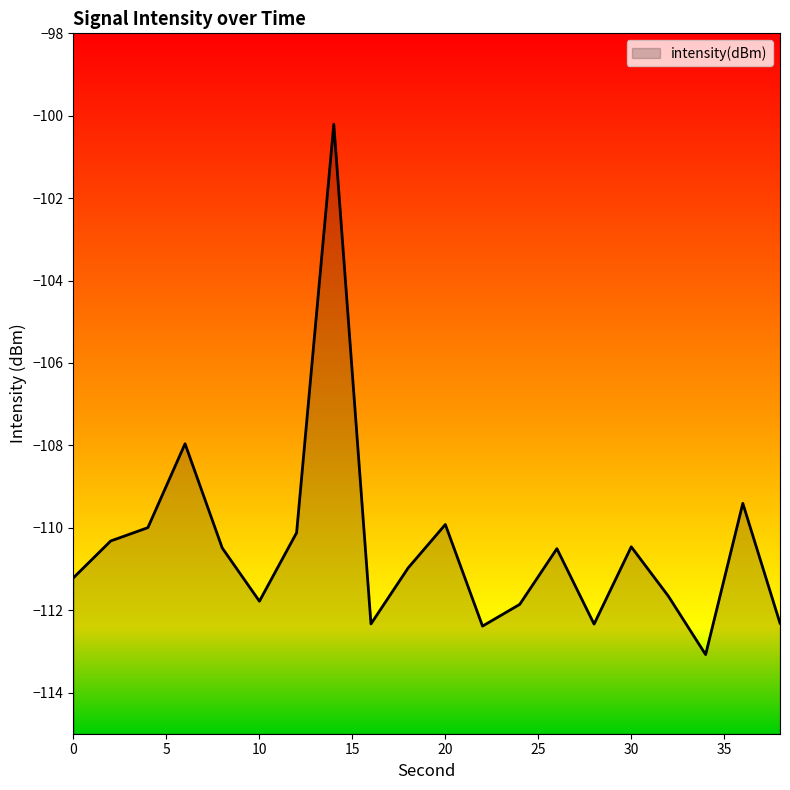

Reading left to right, transcribe all the data shown in this chart.

0=-111.2	2=-110.3	4=-110.0	6=-108.0	8=-110.5	10=-111.8	12=-110.1	14=-100.2	16=-112.3	18=-111.0	20=-109.9	22=-112.4	24=-111.9	26=-110.5	28=-112.3	30=-110.5	32=-111.7	34=-113.1	36=-109.4	38=-112.3